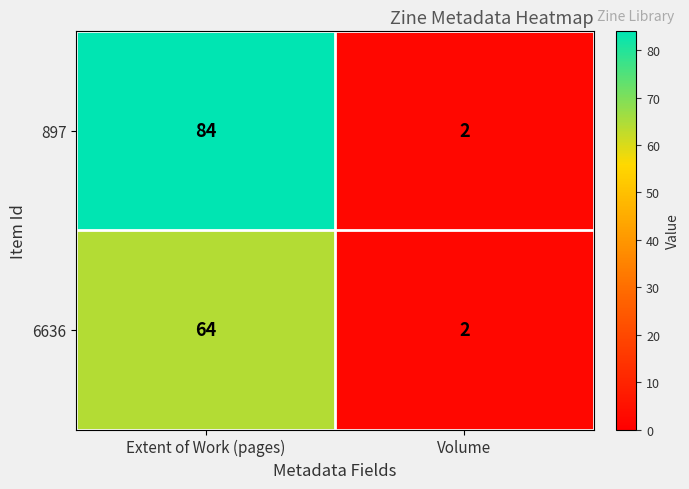

Which series has the largest total across all categories?

897